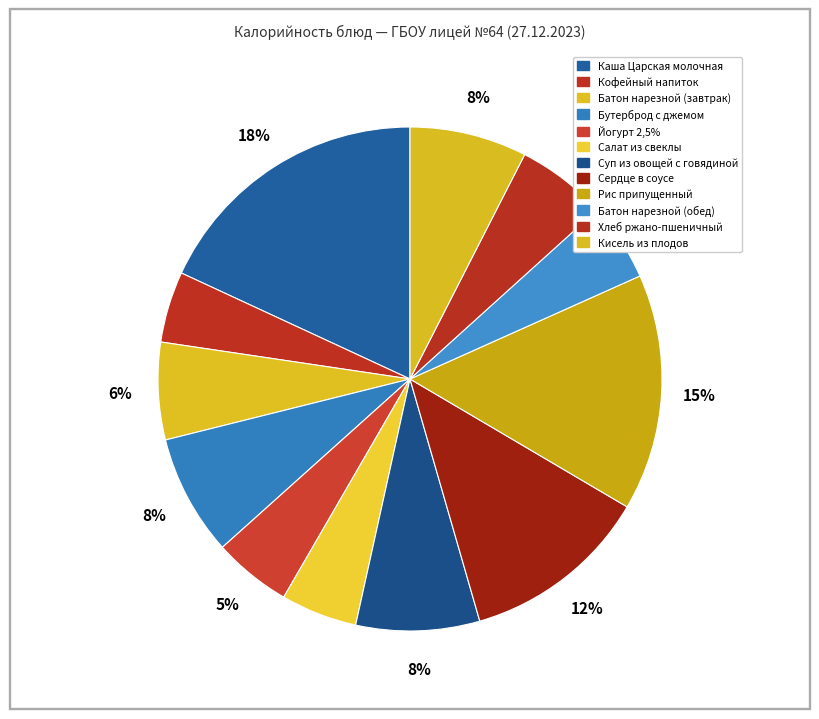

Is it true that Йогурт 2,5% is 5% of the pie?

True